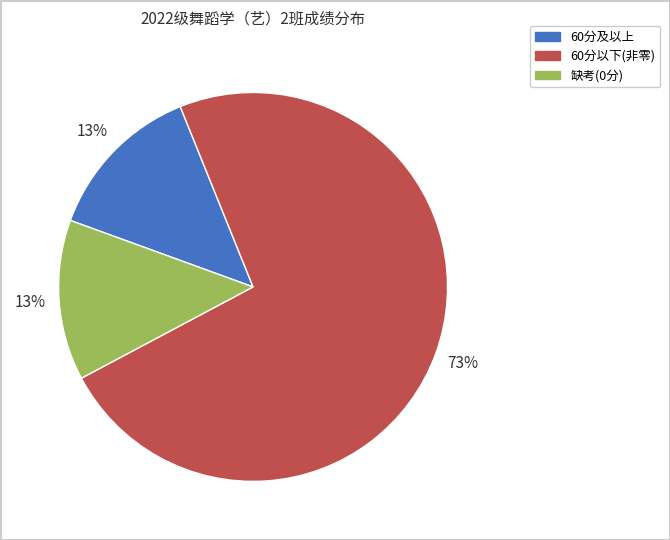

To the nearest percent, what is the average slice percentage?

33%